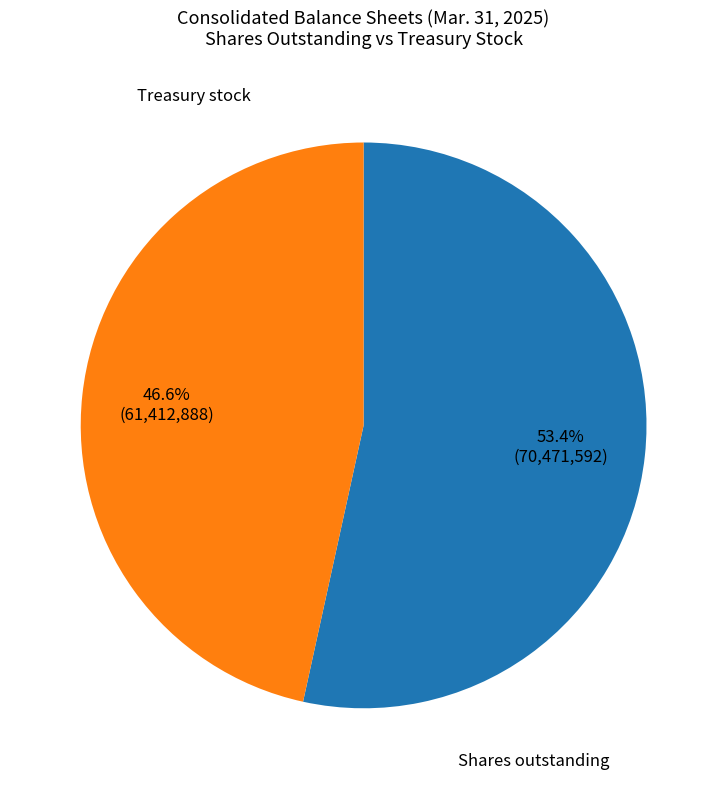

Is there a majority slice in this chart?

Yes